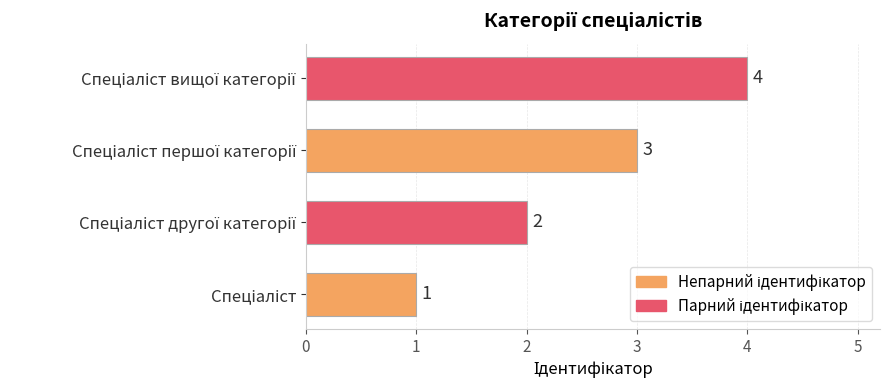

What is the greatest value displayed?

4